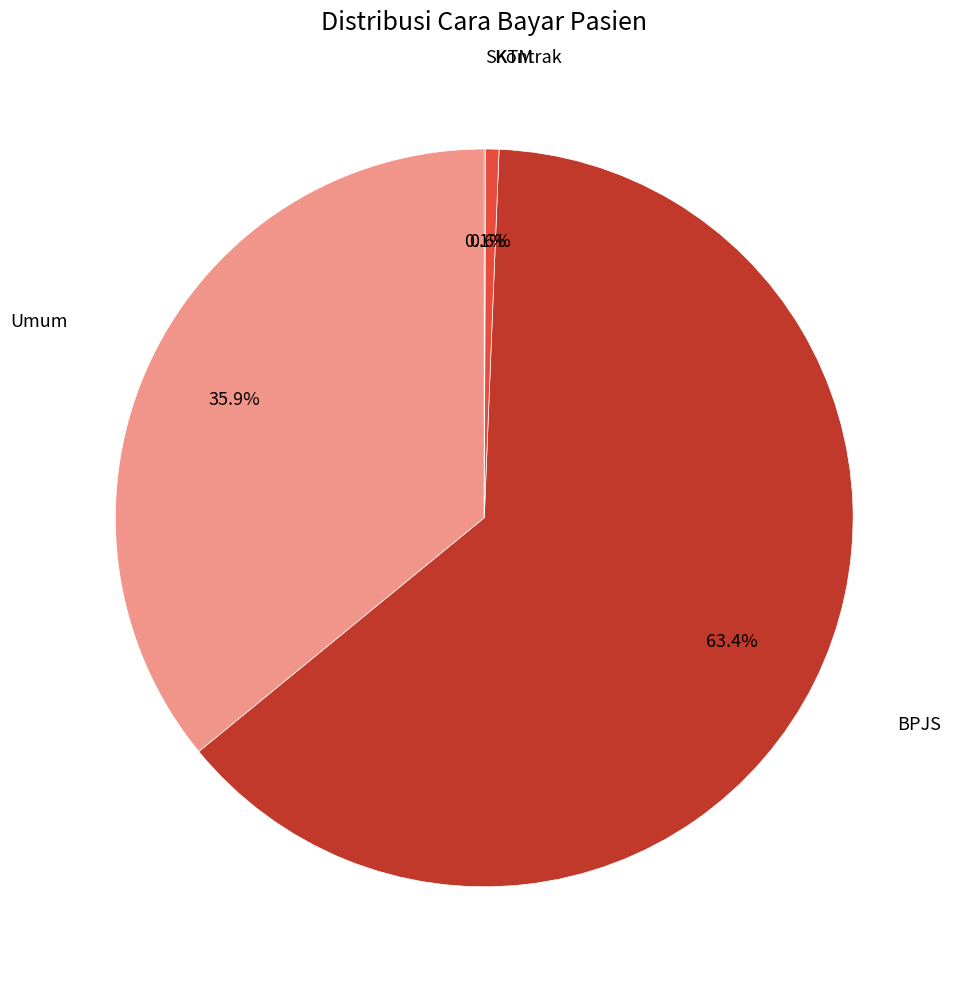

Does any single category account for the majority?

Yes